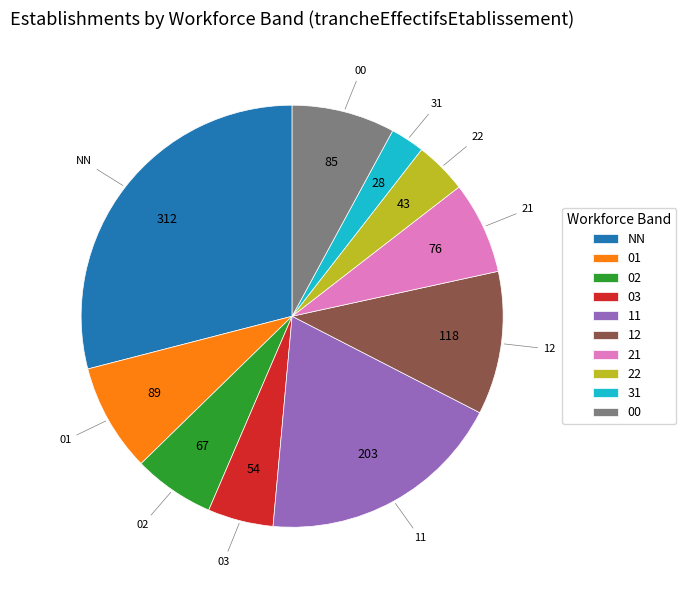

Is there a majority slice in this chart?

No